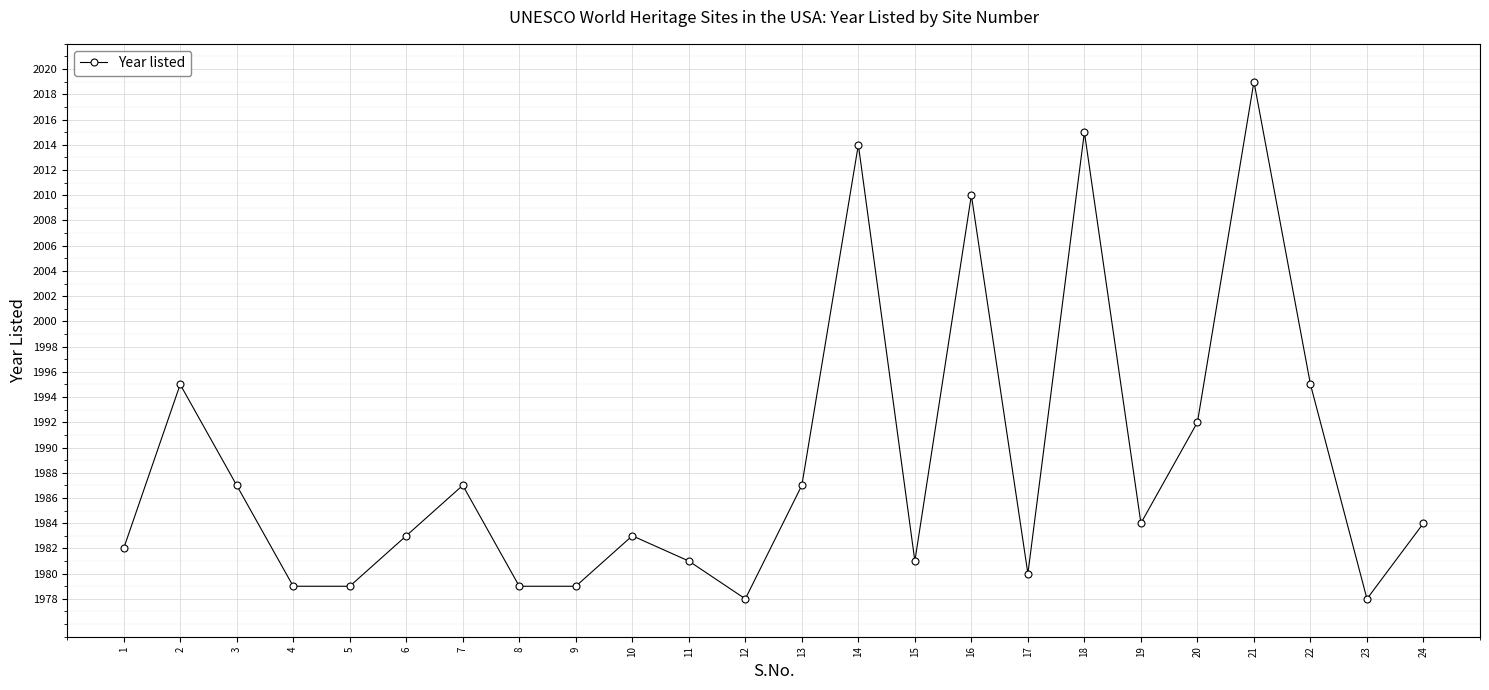

Reading right to left, what are all the values shown in this chart?

1984	1978	1995	2019	1992	1984	2015	1980	2010	1981	2014	1987	1978	1981	1983	1979	1979	1987	1983	1979	1979	1987	1995	1982